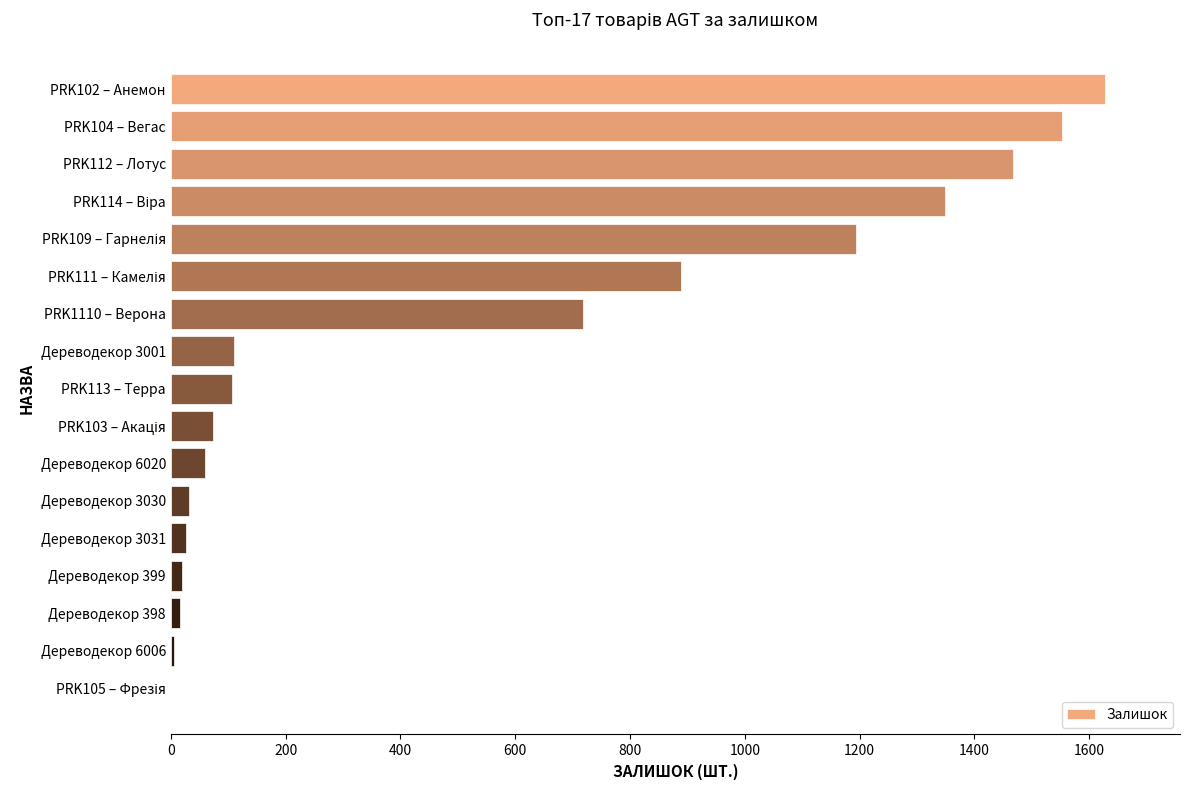

What is the sum of all values?

9246